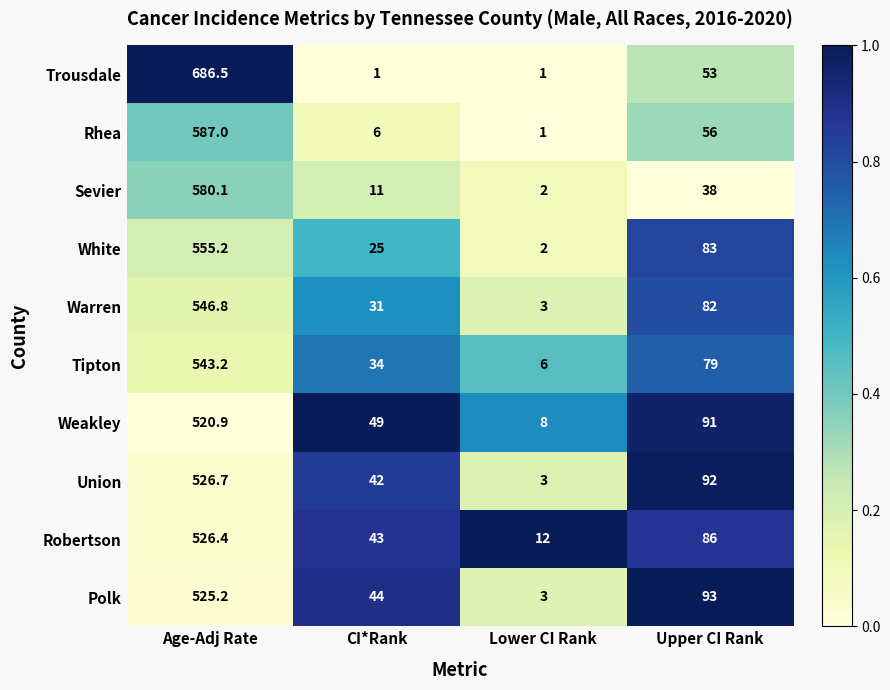

Which series has the largest total across all categories?

Trousdale